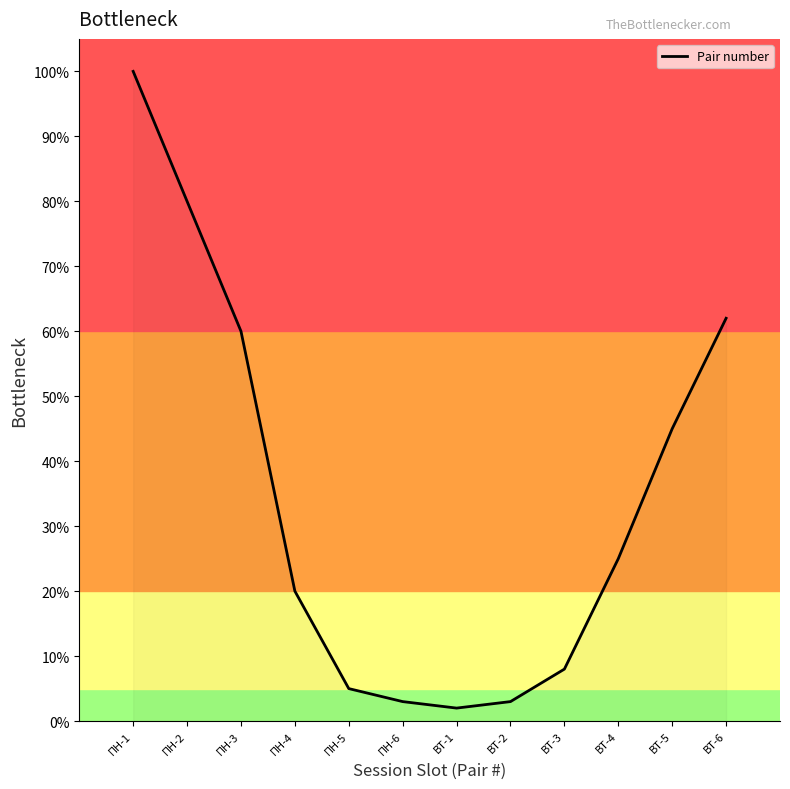

What is the maximum value shown in the chart?

100